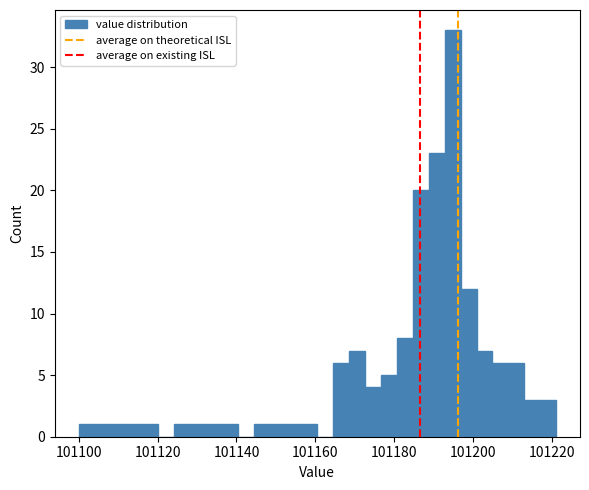

Around what value on the x-axis is the tallest bar? Give the approximate position of its centre, as read against the axis.

101194